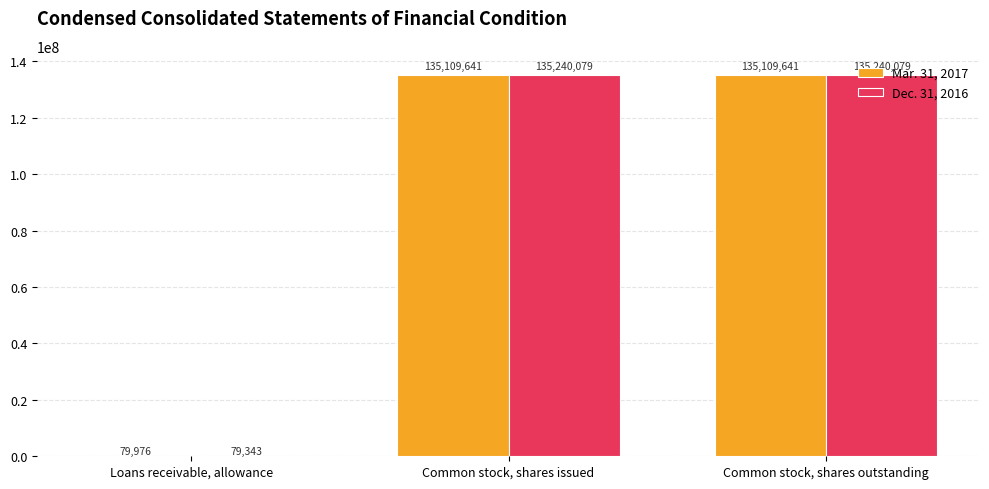

Is the value of Dec. 31, 2016 at Common stock, shares outstanding greater than the value of Mar. 31, 2017 at Loans receivable, allowance?

Yes